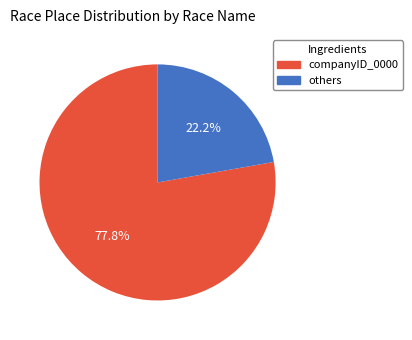

Is there a majority slice in this chart?

Yes